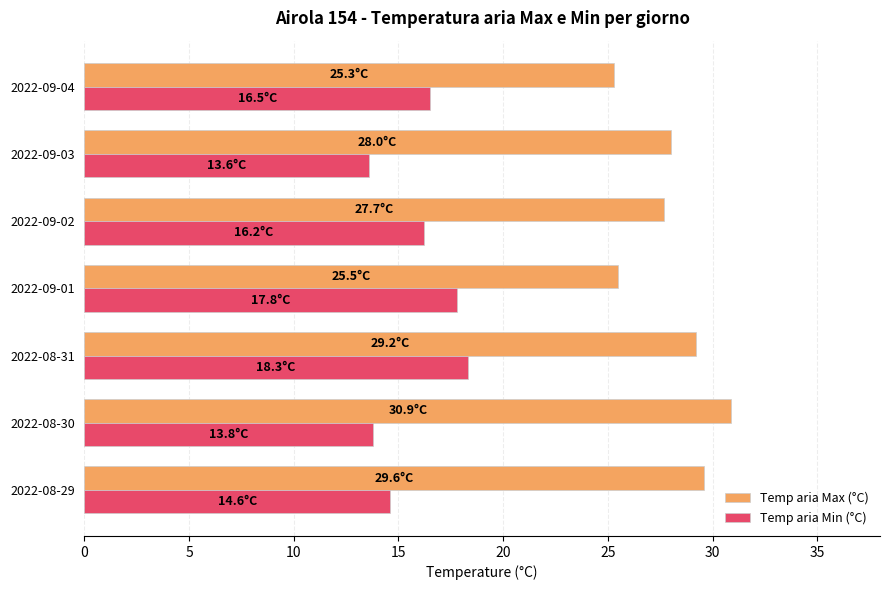

Rank the series by their average value, from highest to lowest.

Temp aria Max (°C), Temp aria Min (°C)